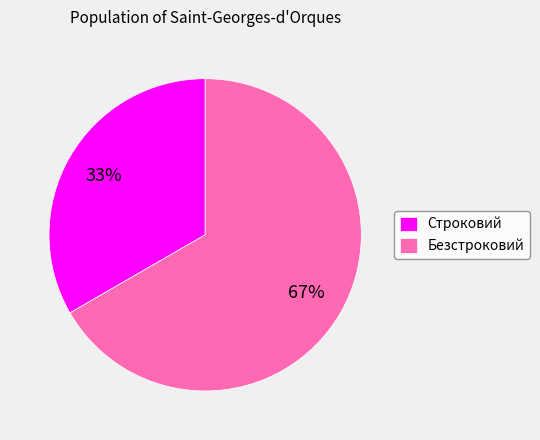

Which has a higher value, Строковий or Безстроковий?

Безстроковий